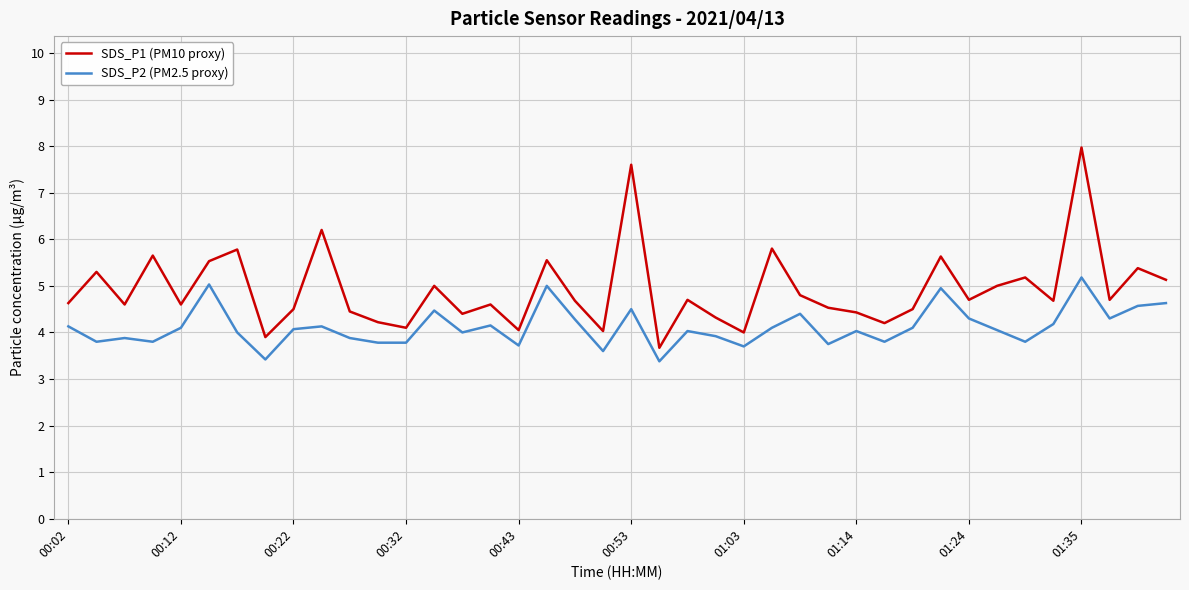

Which series has the widest spread of values?

SDS_P1 (PM10 proxy)